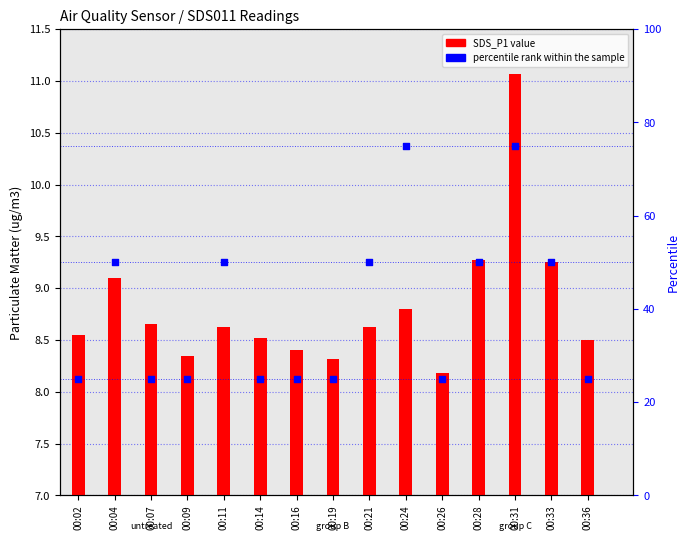

Is the value of SDS_P1 at 00:02 greater than the value of percentile rank within the sample at 00:16?

No